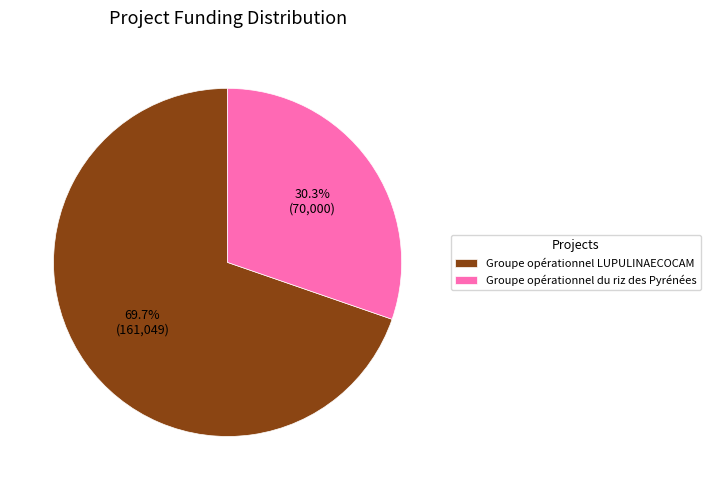

To the nearest percent, what percentage of the pie is Groupe opérationnel LUPULINAECOCAM?

70%